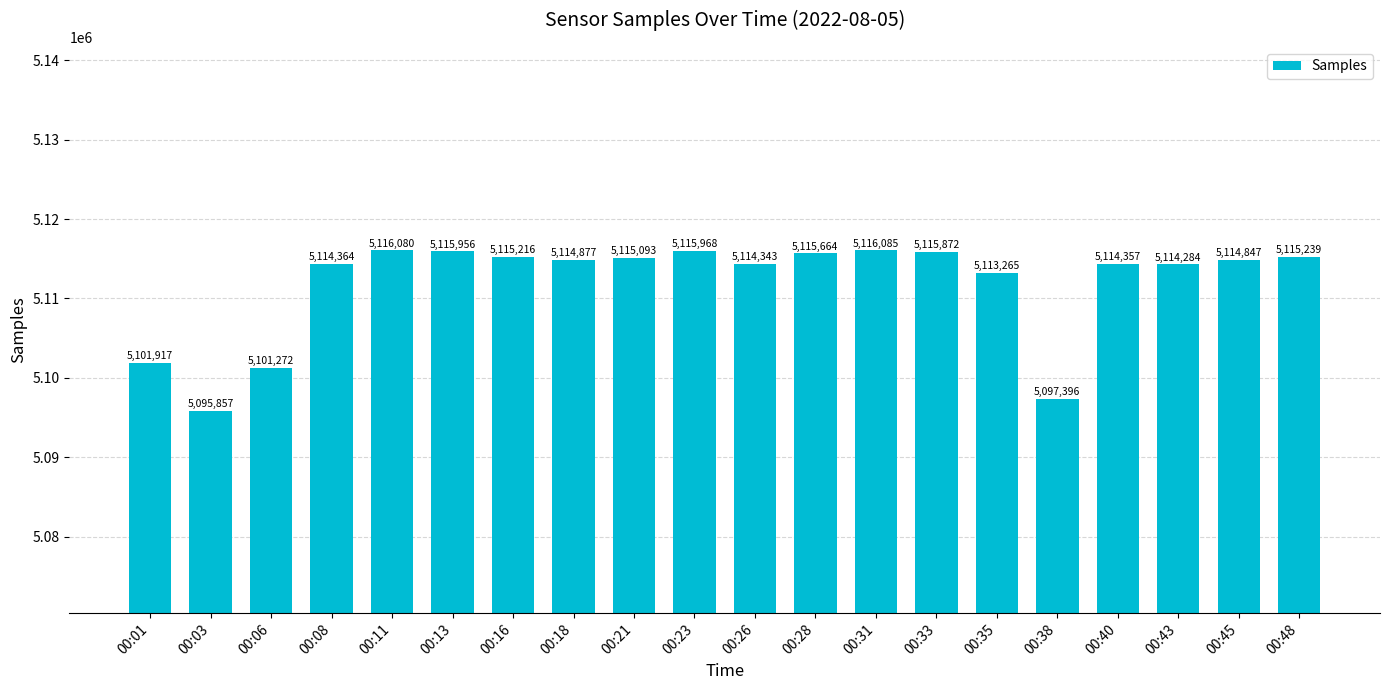

Is it true that the value at 00:43 is 7573493?

False